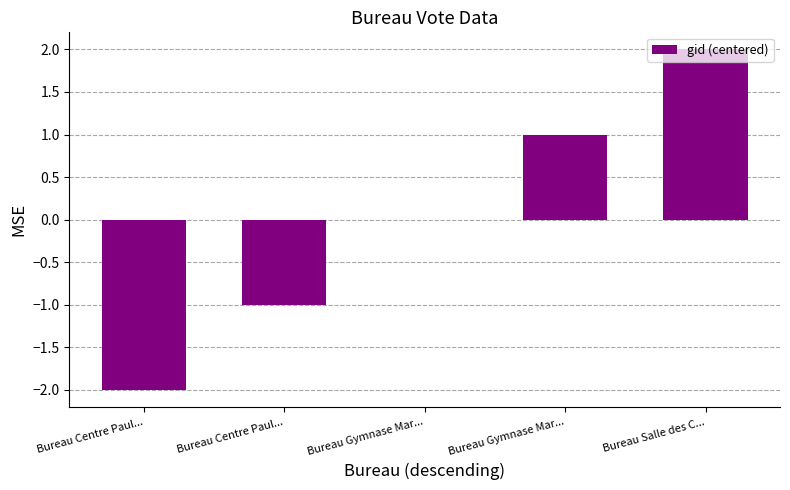

Between Bureau Salle des C... and Bureau Centre Paul..., which is larger?

Bureau Salle des C...